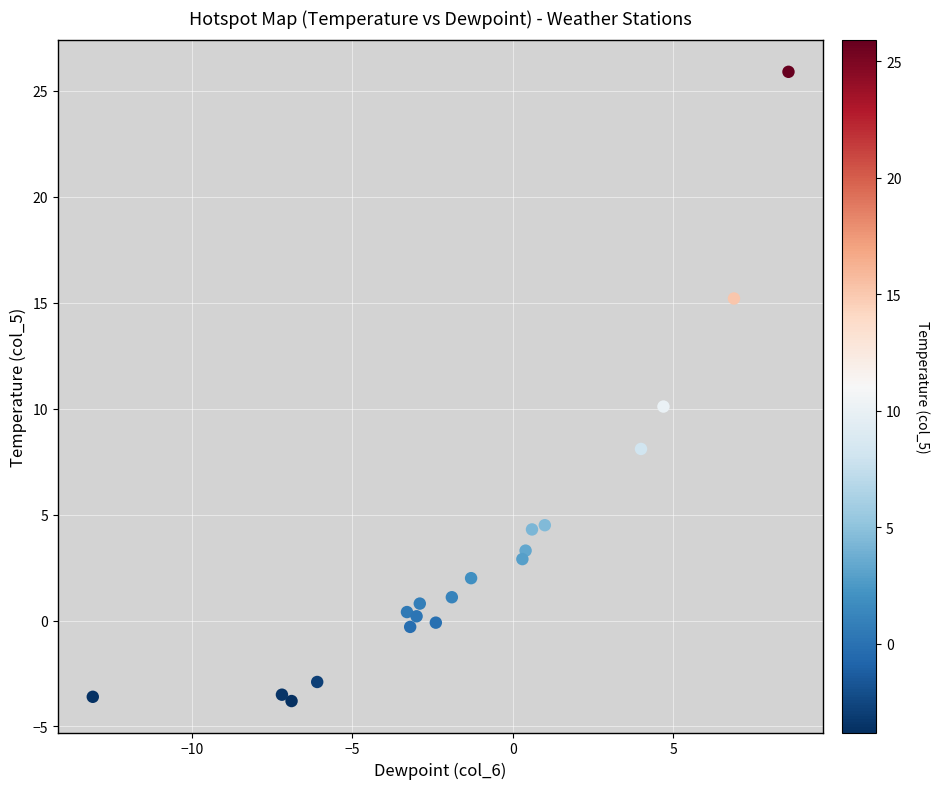

What Y value in the scatter plot is closest to 11?

10.1